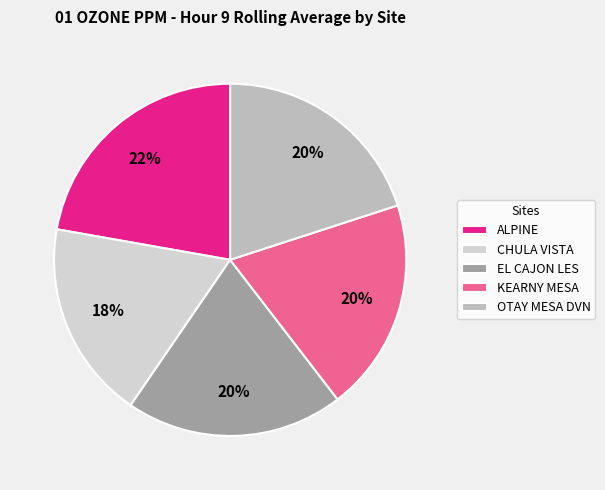

What percentage is the ALPINE slice, to the nearest percent?

22%